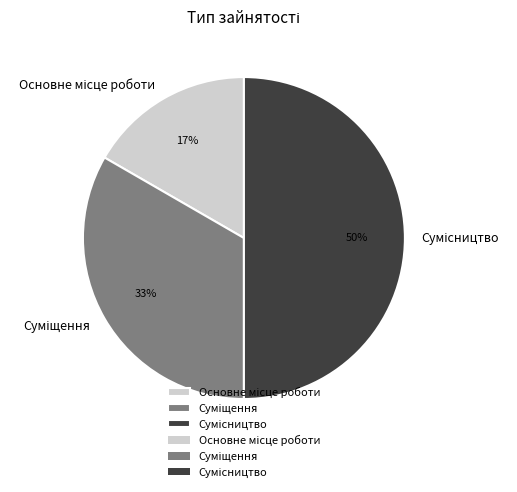

To the nearest percent, what is the difference between the largest and smallest slice percentages?

33%